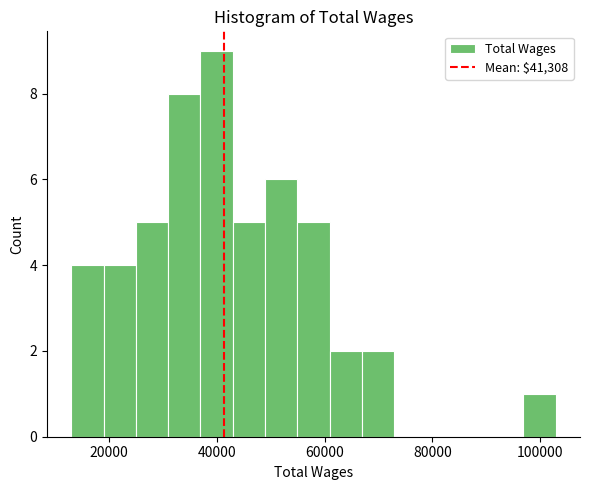

Read against the x-axis, roughly where is the centre of the tallest bar?

40000